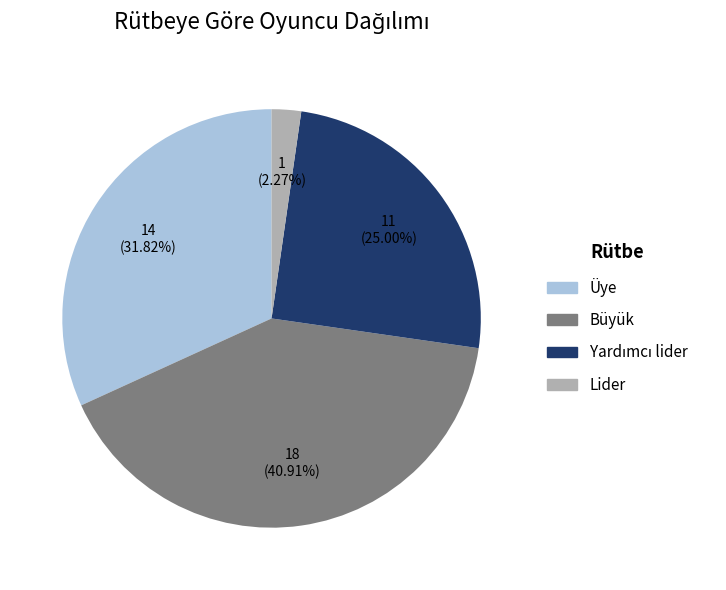

True or false: Büyük accounts for 52% of the total.

False